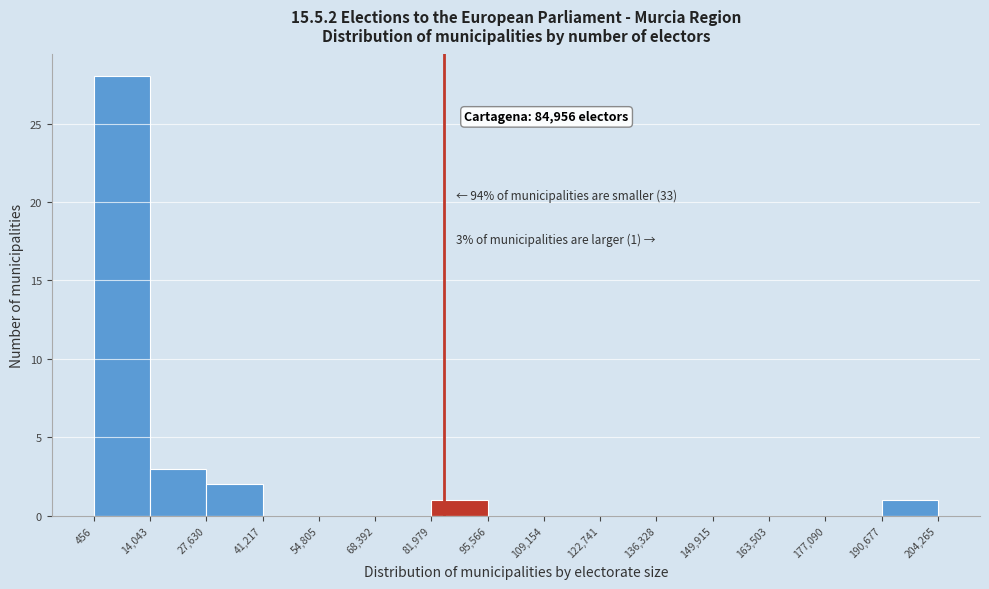

Which range on the x-axis has the tallest bar?

456 to 14,043